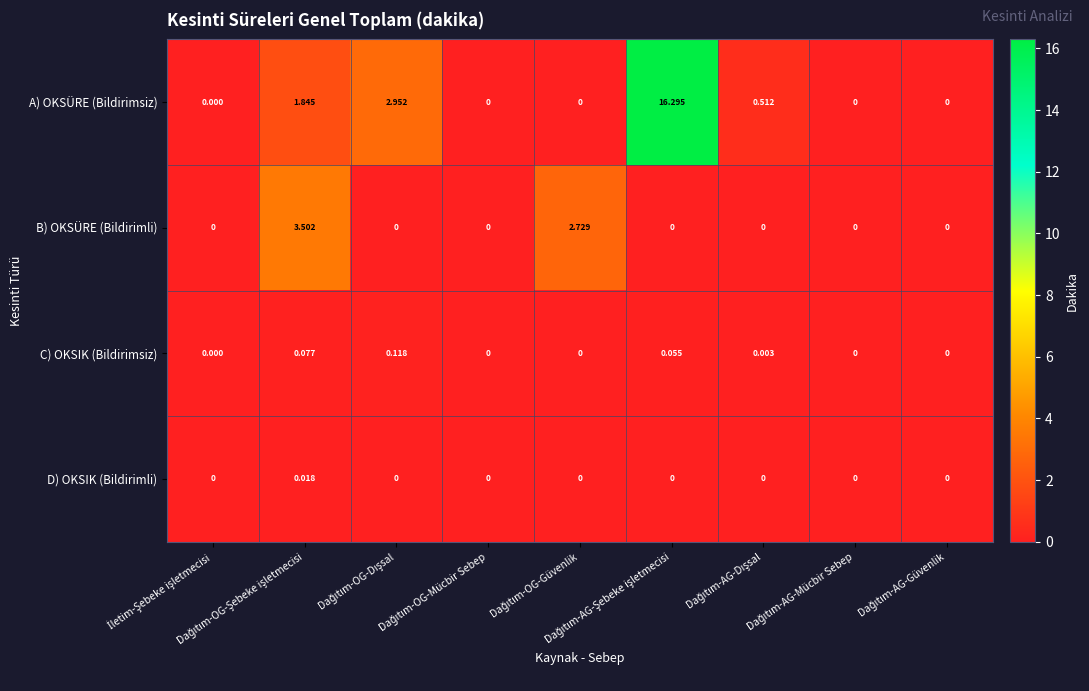

How many data points in A) OKSÜRE (Bildirimsiz) are above 0?

4